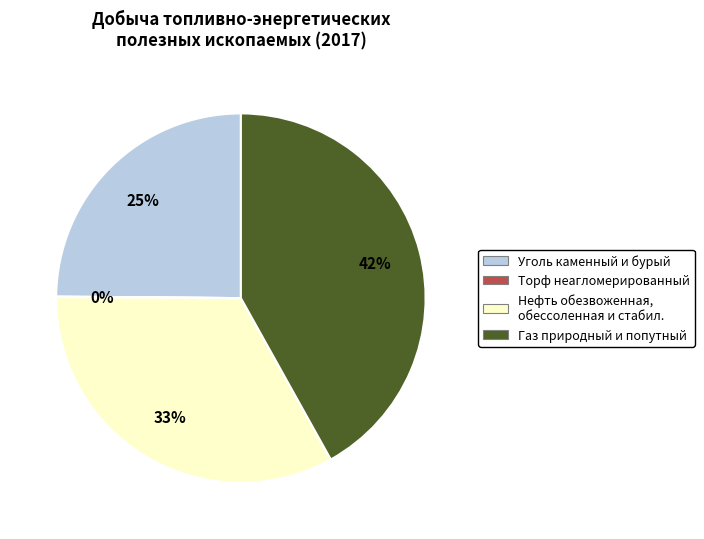

To the nearest percent, what is the average slice percentage?

25%